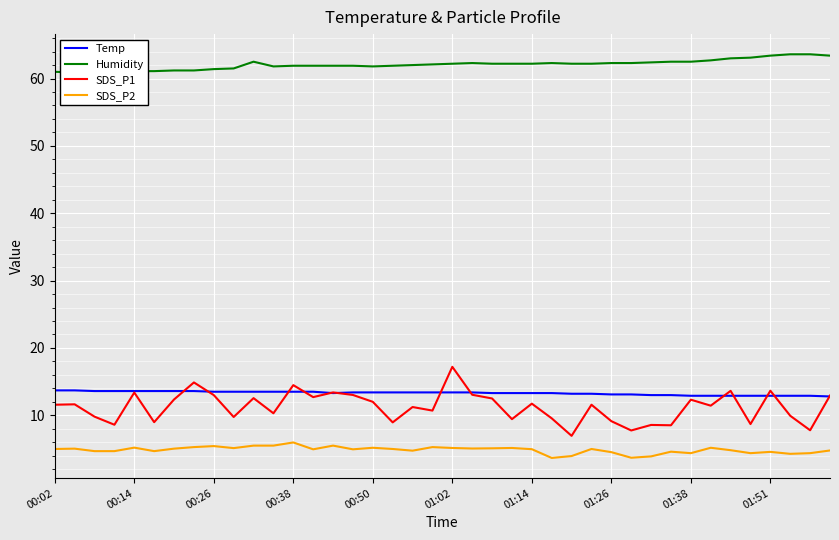

What is the highest value of the SDS_P2 series?

6.0